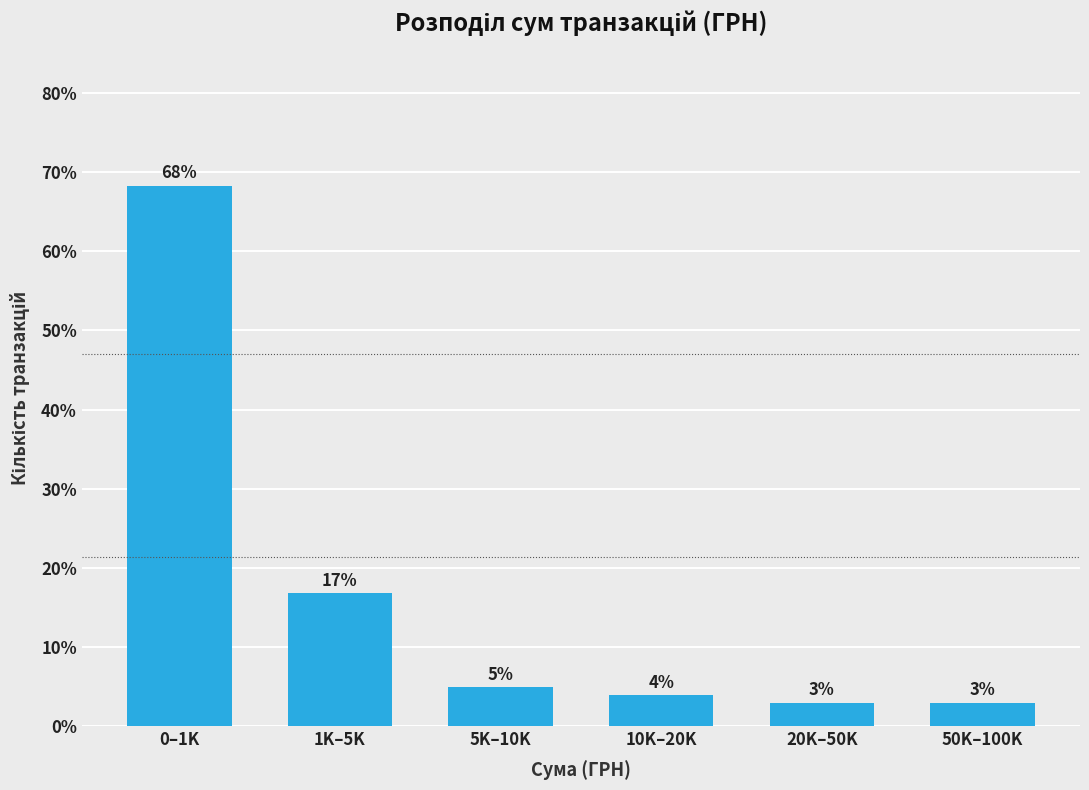

True or false: the data shows 5.6 at 1K–5K.

False